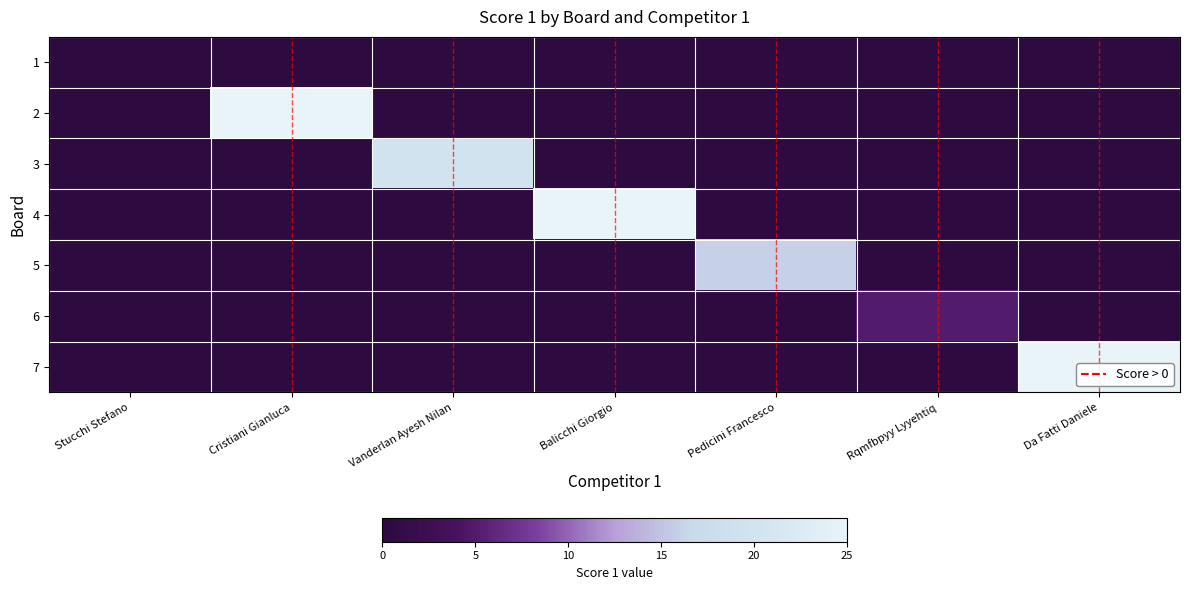

What is the greatest value displayed?

25